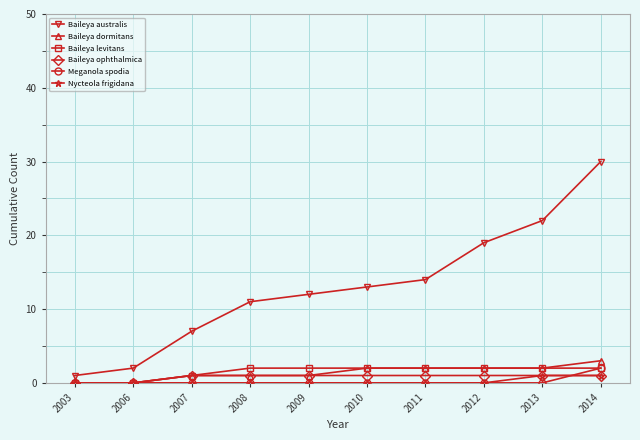

List the labels in order of Baileya australis value, smallest first.

2003, 2006, 2007, 2008, 2009, 2010, 2011, 2012, 2013, 2014